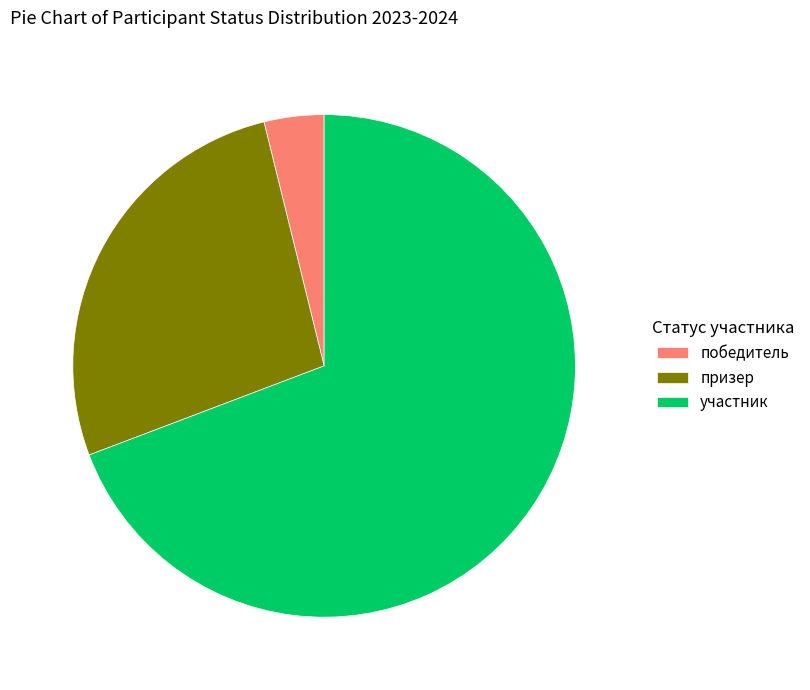

Is it true that победитель is 4% of the pie?

True